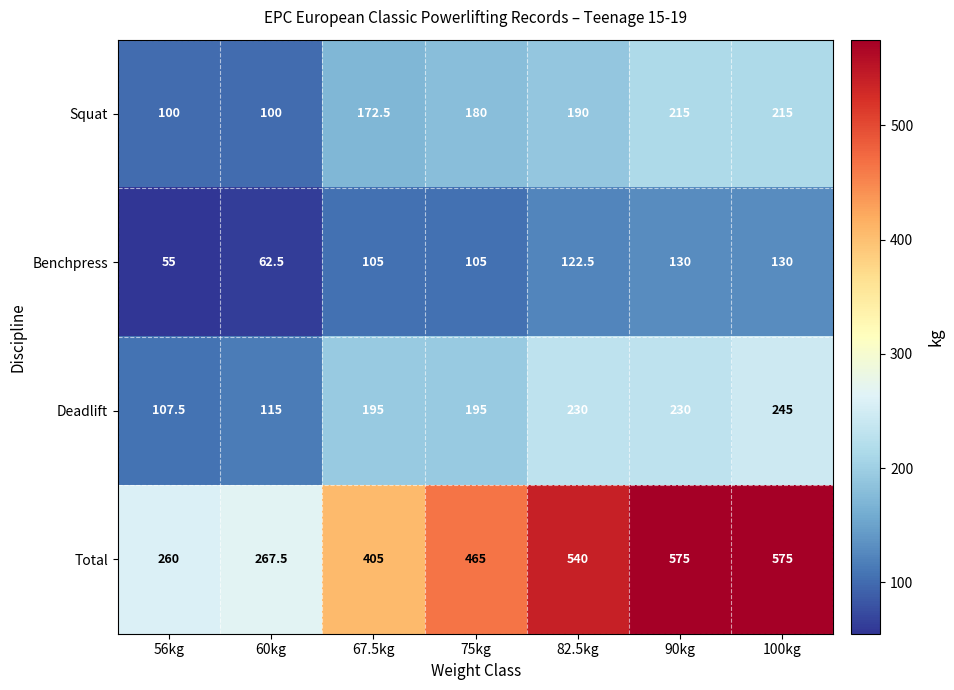

At how many categories does at least one series exceed 182?

7